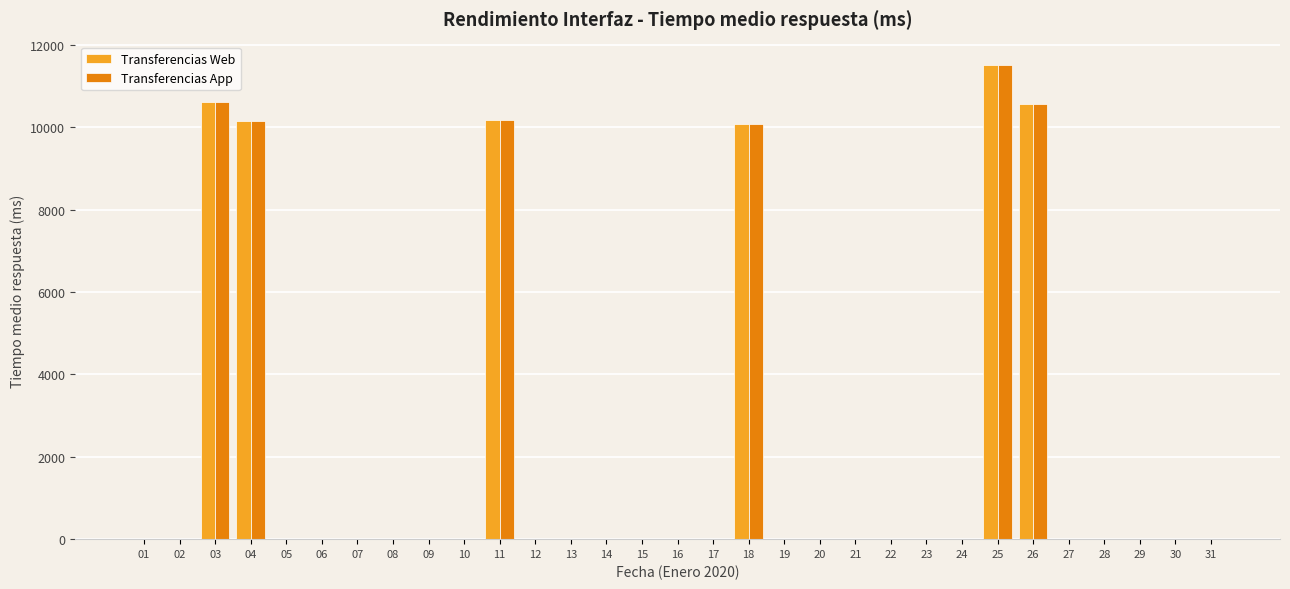

At which category is the sum across all series the highest?

25